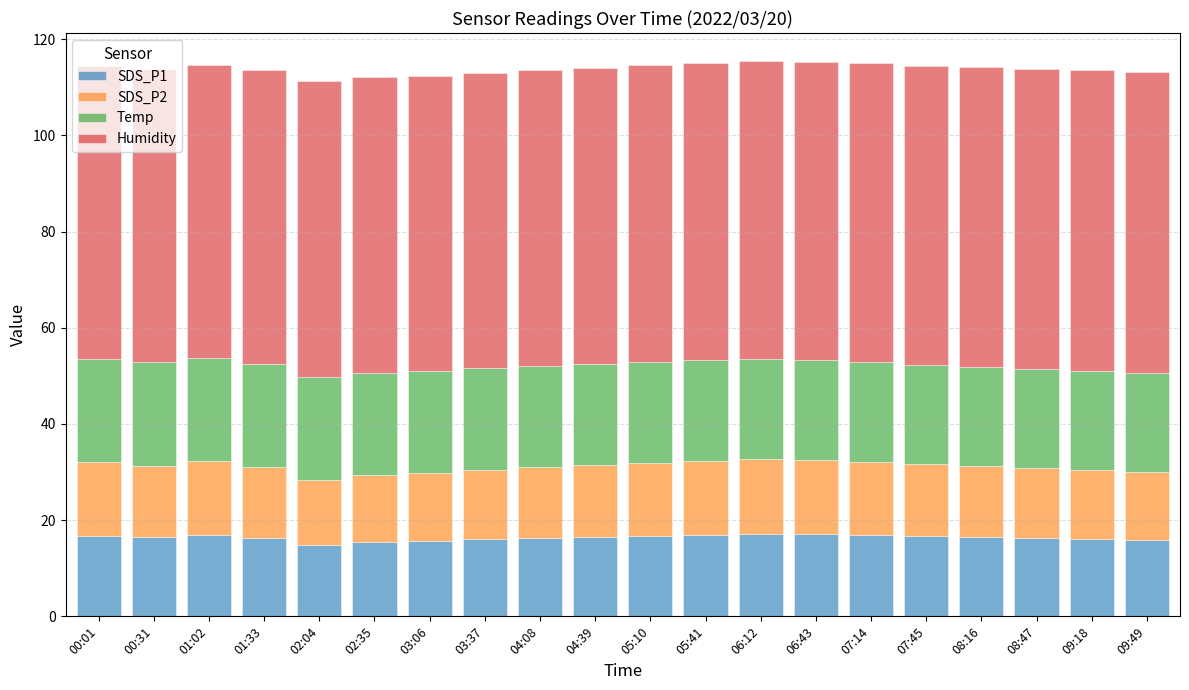

What is the minimum value for SDS_P1?

14.9